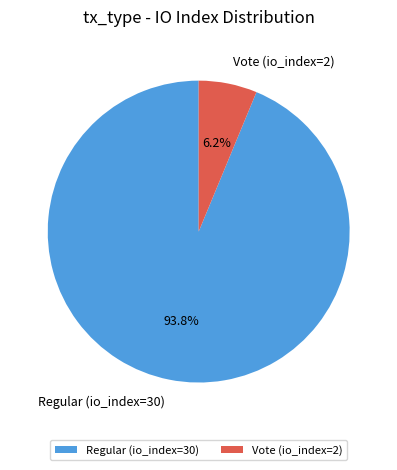

How many slices are in this pie chart?

2